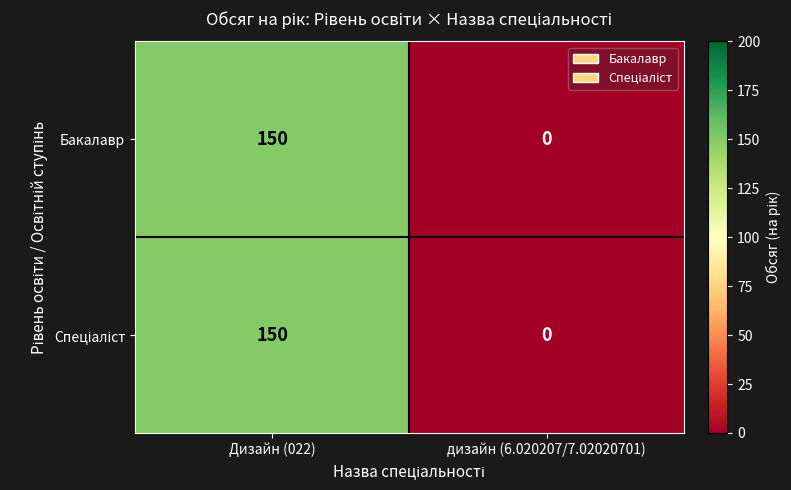

How many data points does each series have?

2